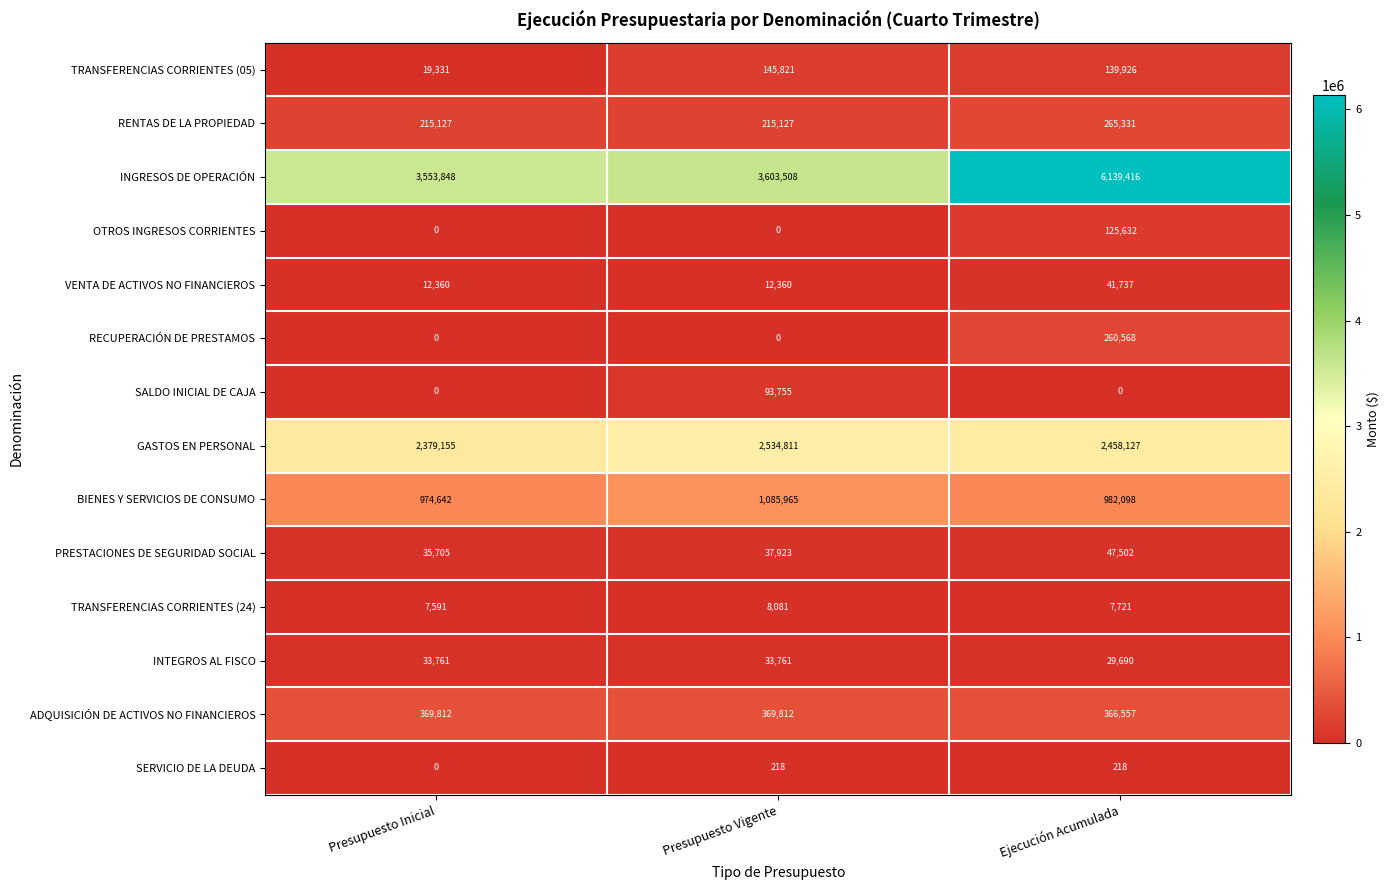

The RECUPERACIÓN DE PRESTAMOS series shows -140908 at Presupuesto Inicial. True or false?

False